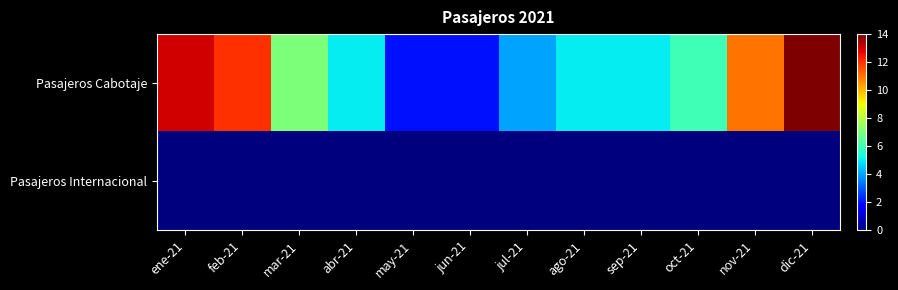

Reading right to left, what are all the values shown in this chart?

Pasajeros Cabotaje: dic-21=14	nov-21=11	oct-21=6	sep-21=5	ago-21=5	jul-21=4	jun-21=2	may-21=2	abr-21=5	mar-21=7	feb-21=12	ene-21=13
Pasajeros Internacional: dic-21=0	nov-21=0	oct-21=0	sep-21=0	ago-21=0	jul-21=0	jun-21=0	may-21=0	abr-21=0	mar-21=0	feb-21=0	ene-21=0